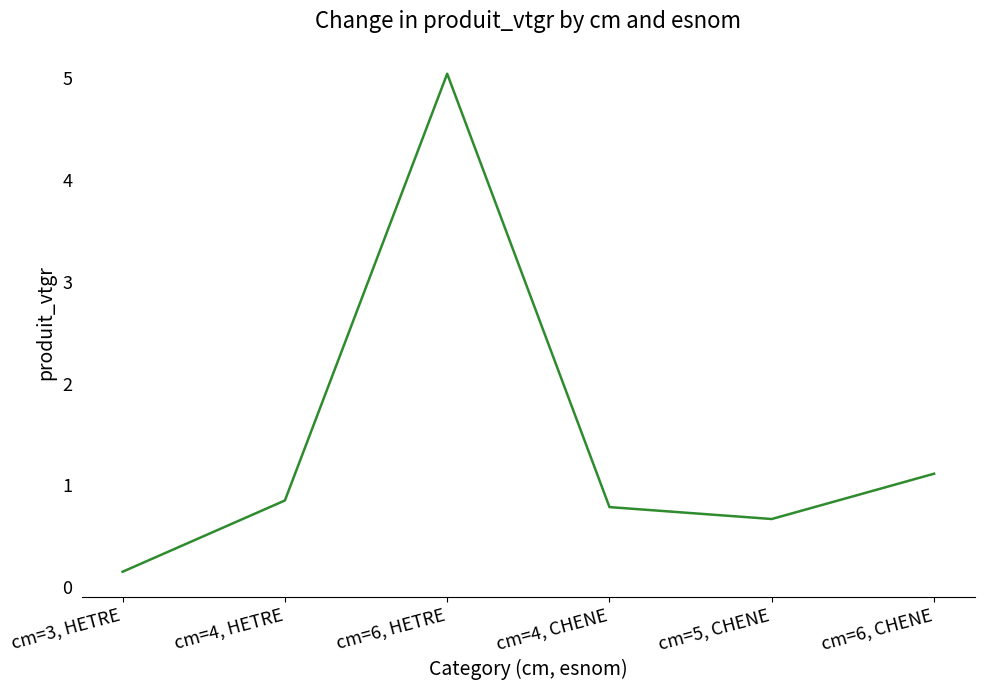

Which label corresponds to the largest value in the chart?

cm=6, HETRE